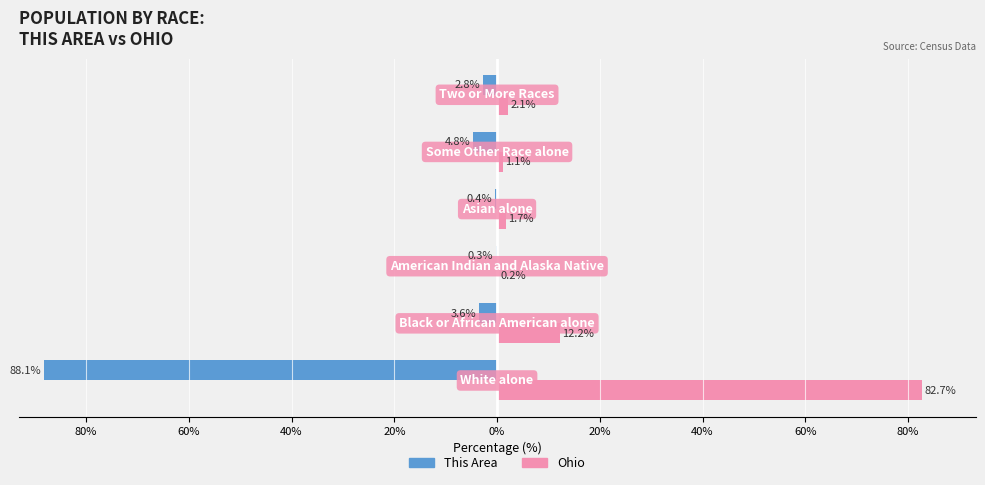

What is the minimum value shown in the chart?

-88.1